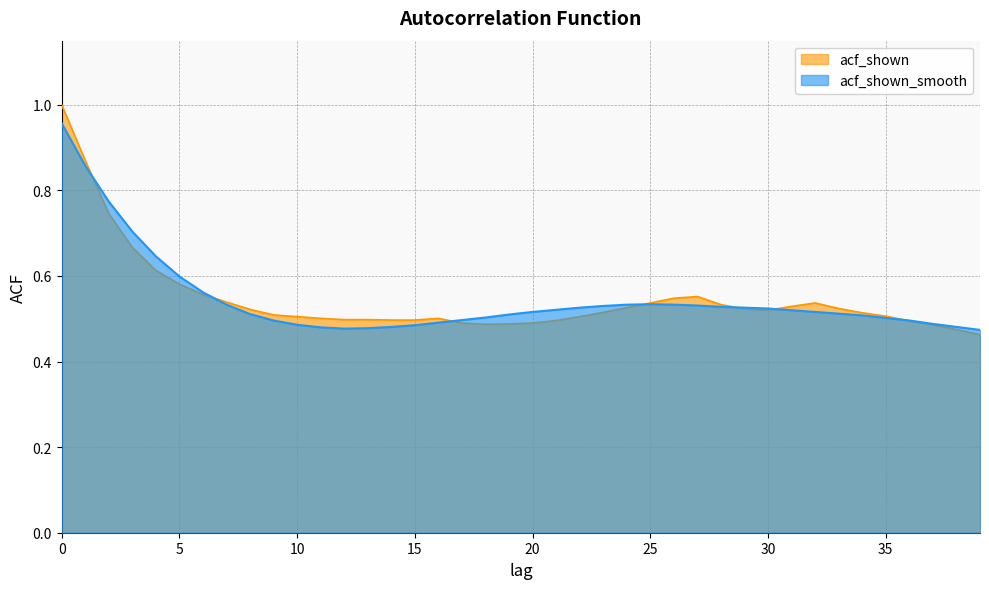

Where is the first local minimum for acf_shown_smooth?

12